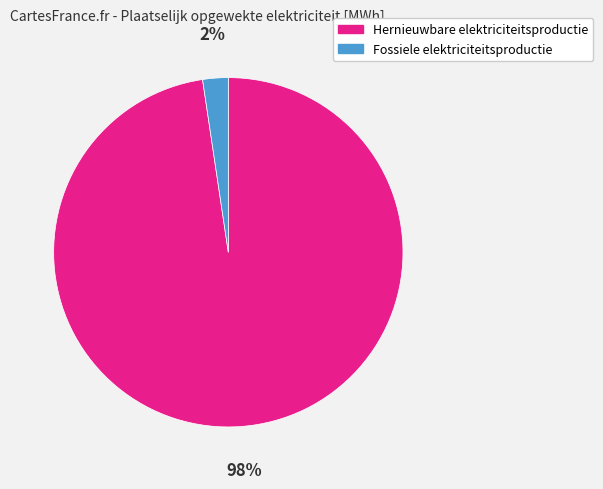

Is the sum of Hernieuwbare elektriciteitsproductie and Fossiele elektriciteitsproductie greater than half?

Yes